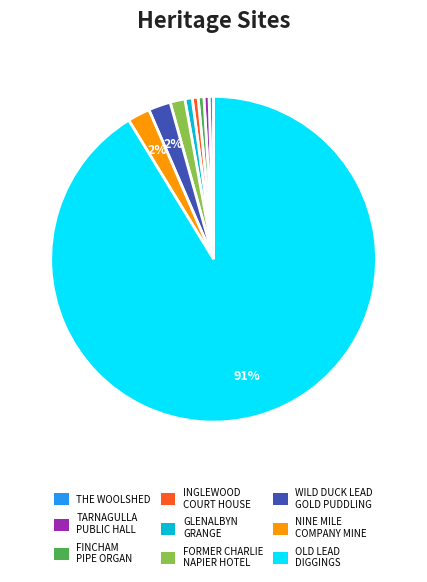

To the nearest percent, what portion does TARNAGULLA PUBLIC HALL represent?

1%